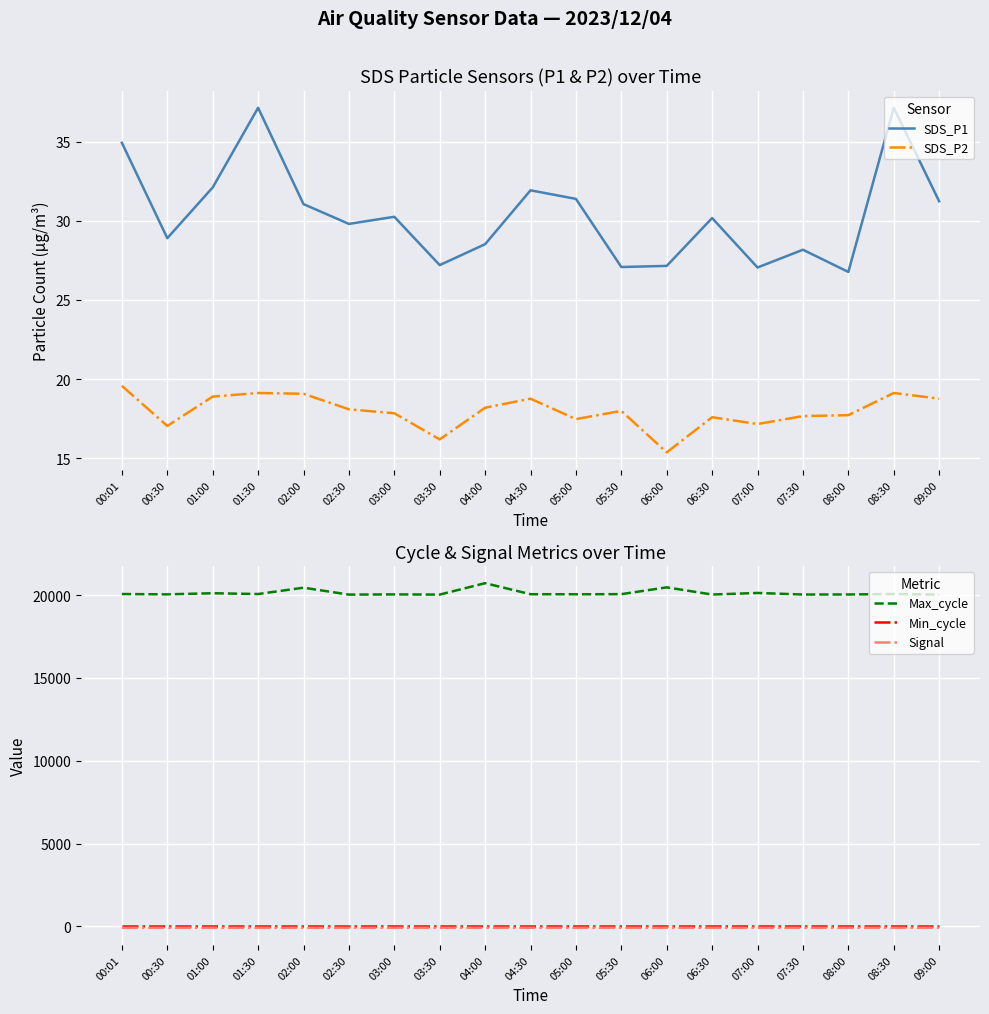

How many data points in SDS_P1 are less than 30?

9